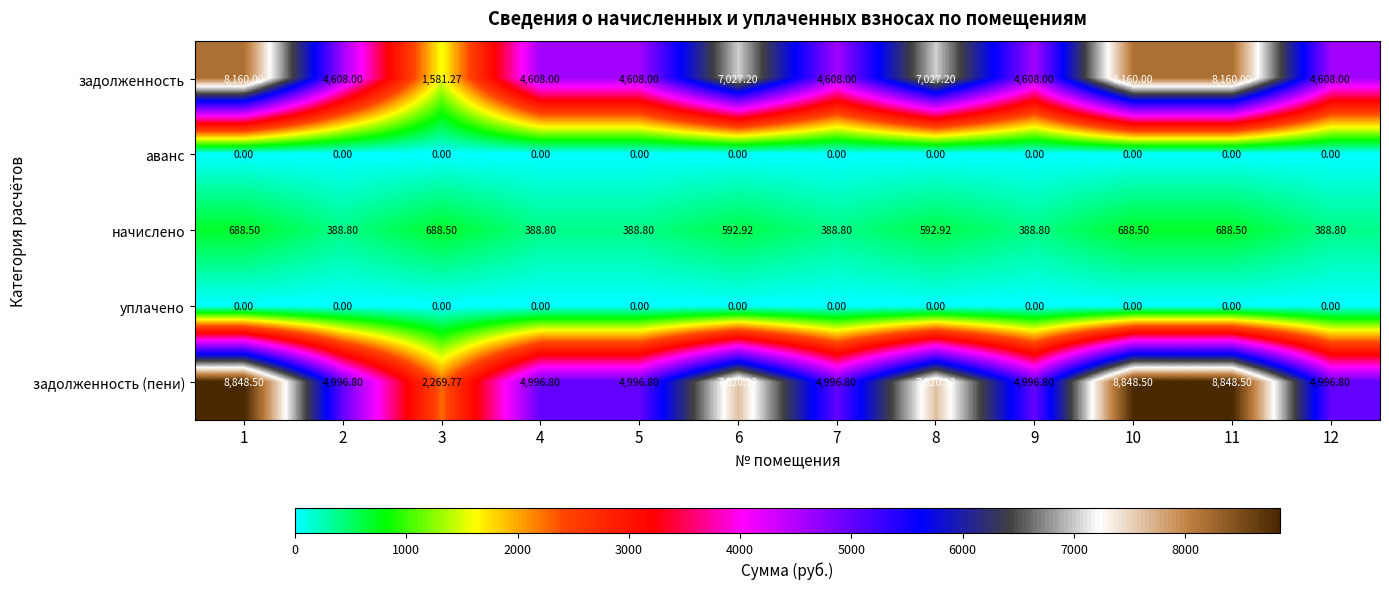

Which series has the largest total across all categories?

задолженность (пени)